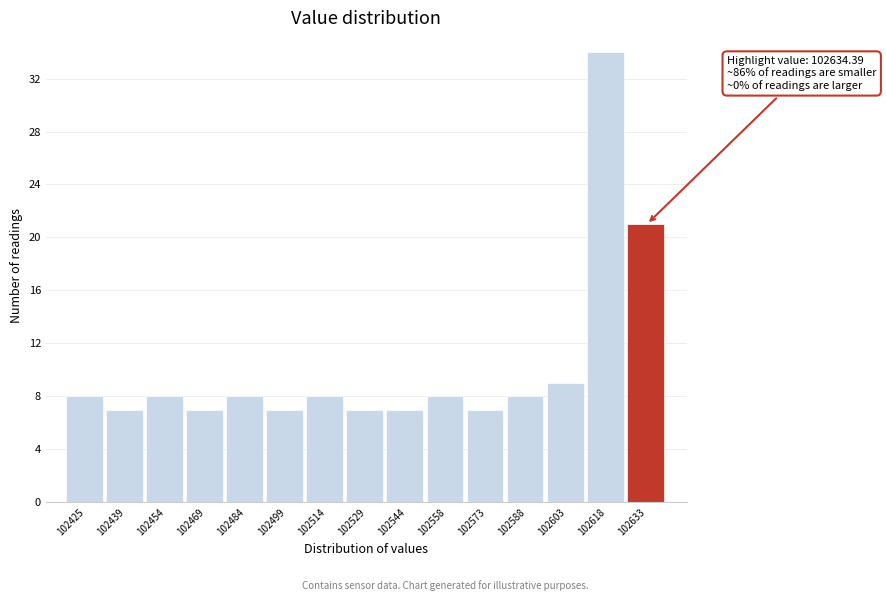

Reading right to left, transcribe all the data shown in this chart.

102633=21	102618=34	102603=9	102588=8	102573=7	102558=8	102544=7	102529=7	102514=8	102499=7	102484=8	102469=7	102454=8	102439=7	102425=8